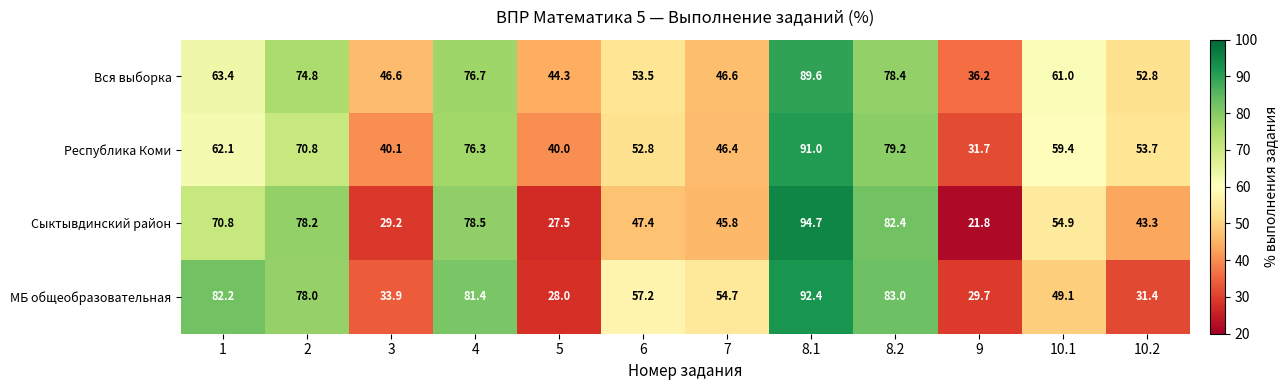

Which category has the lowest value across all series?

9